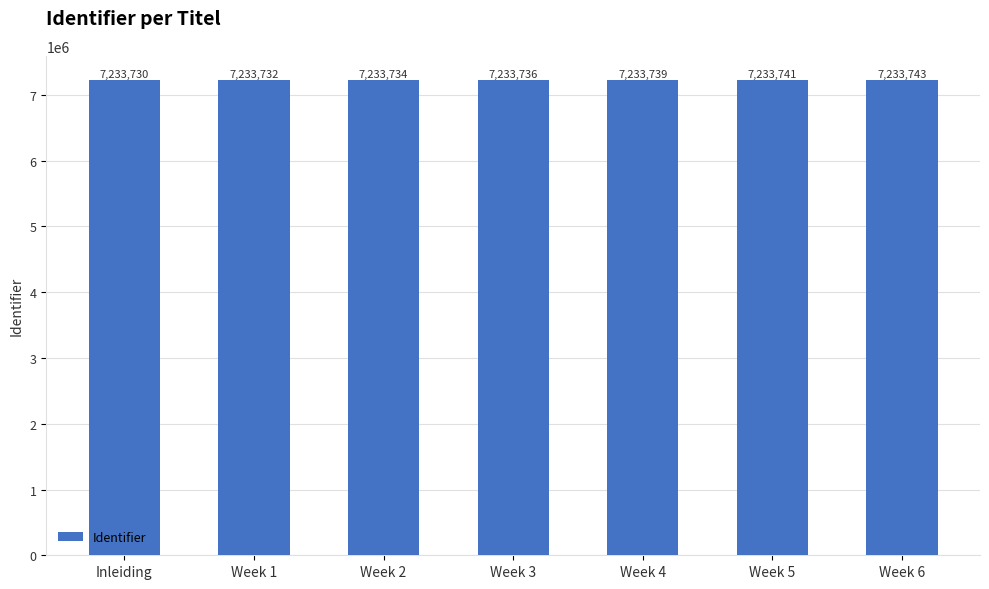

At which category does the chart reach its peak across all series?

Week 6